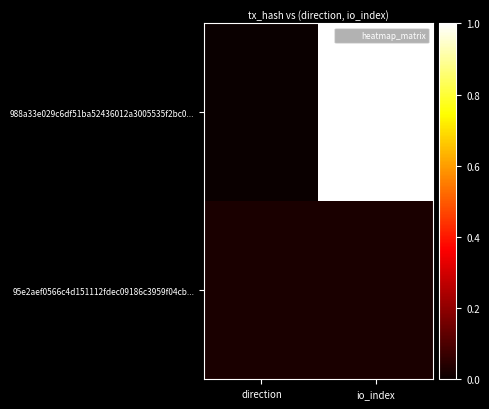

Between direction and io_index, which series saw the biggest shift?

988a33e029c6df51ba52436012a3005535f2bc0...